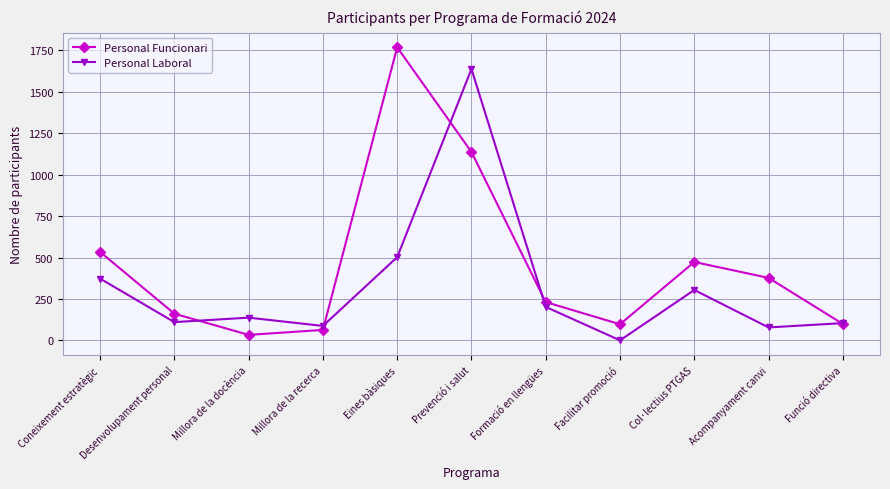

True or false: Personal Funcionari has a value of 473 at Col·lectius PTGAS.

True